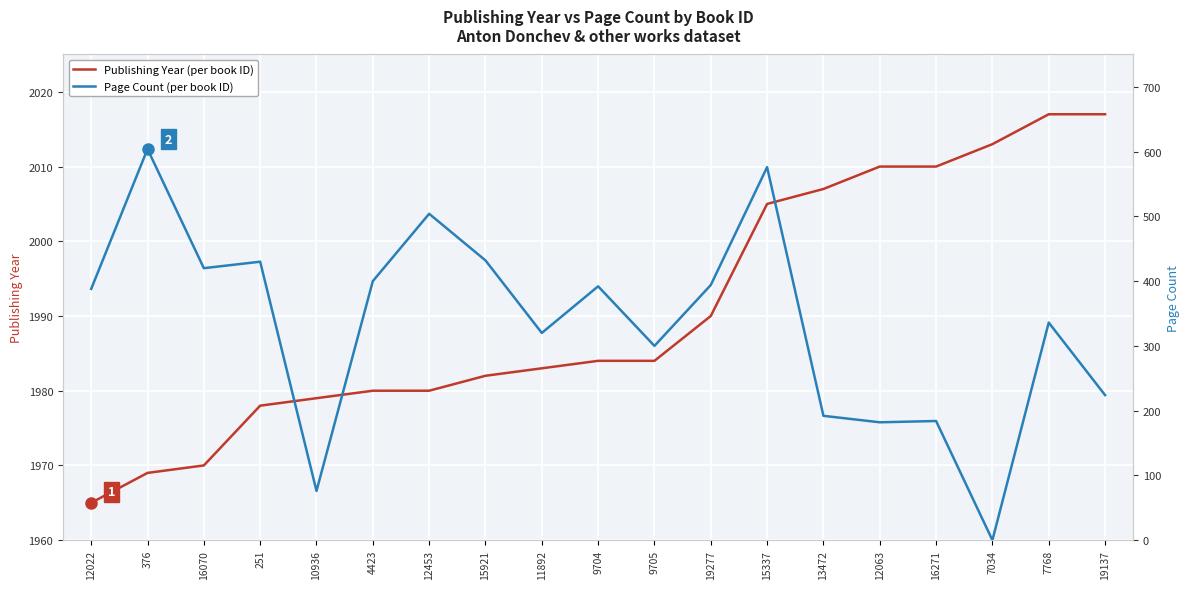

What is the sum of all Publishing Year values?

37823